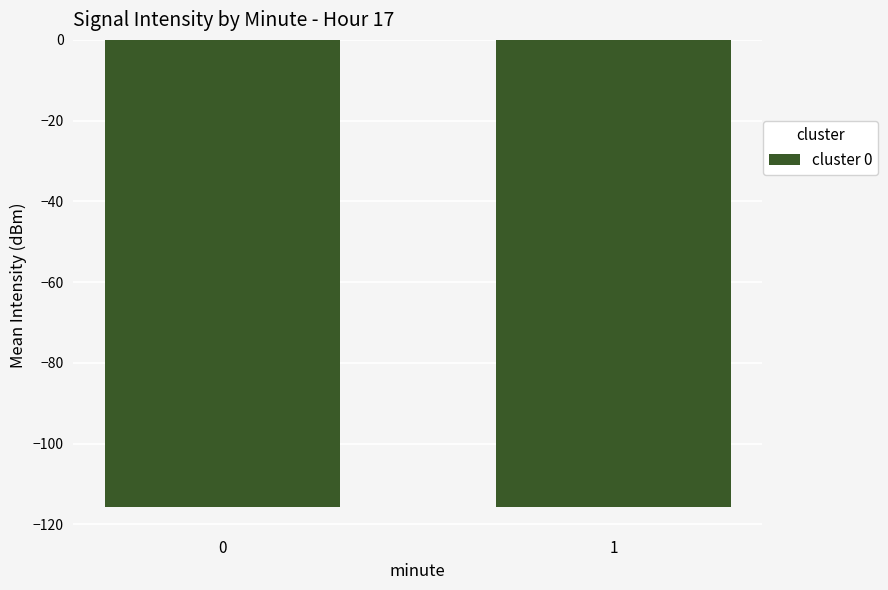

What is the greatest value displayed?

-115.6